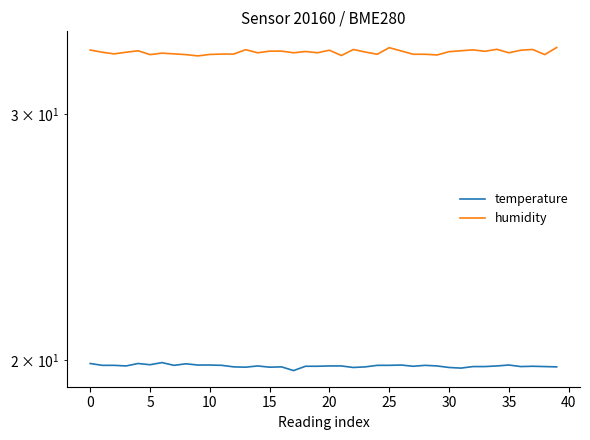

Read the humidity value at 23.

33.2